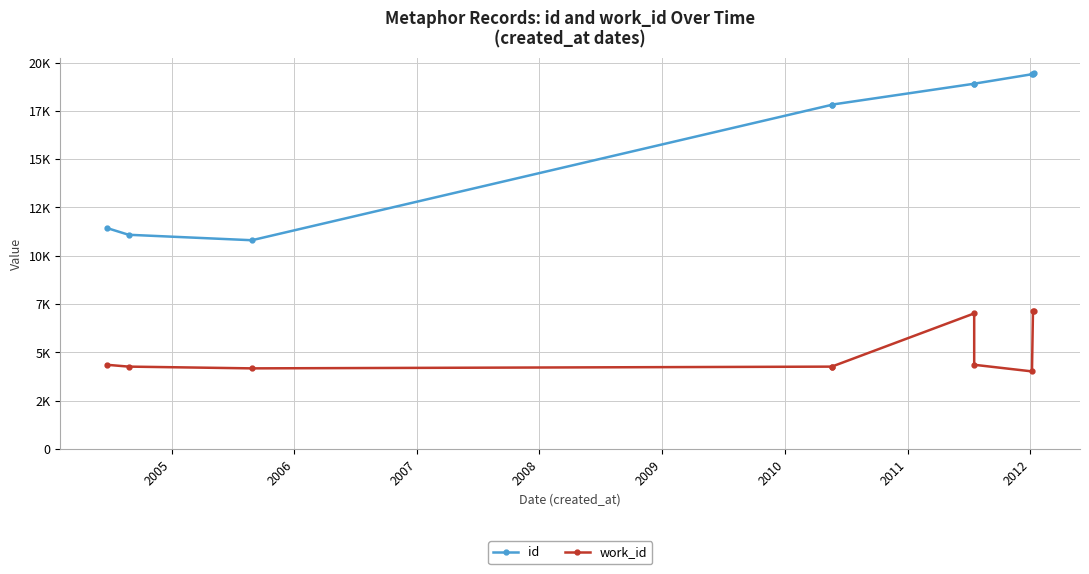

Rank the series by their average value, from highest to lowest.

id, work_id